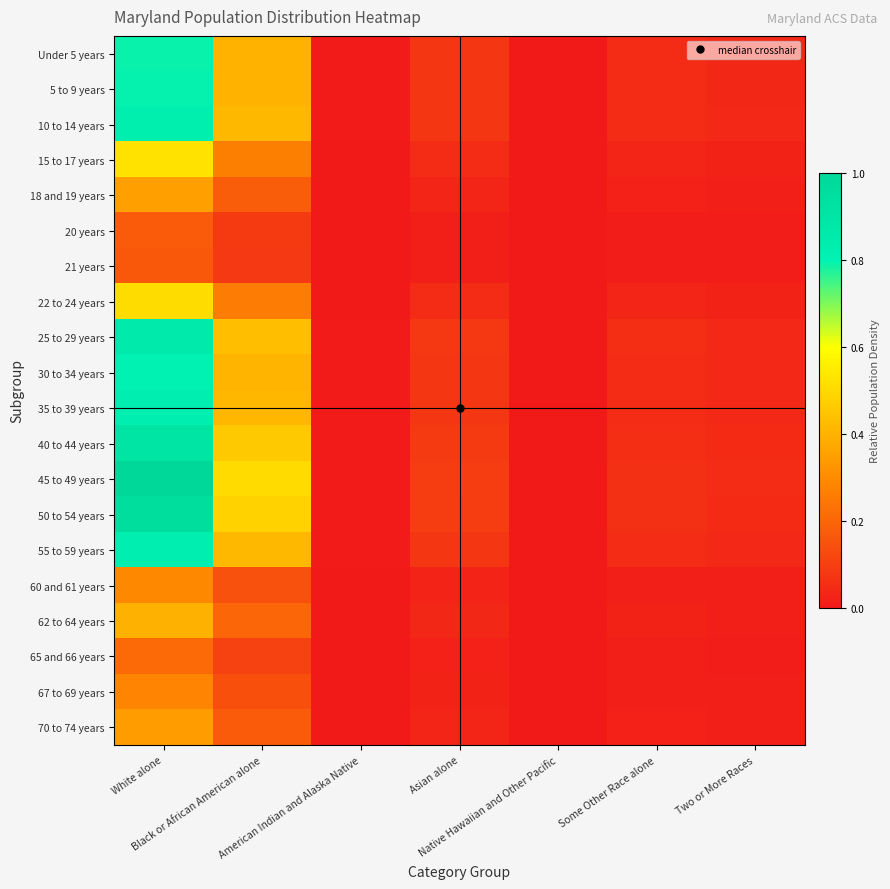

Count the number of categories in the chart.

7